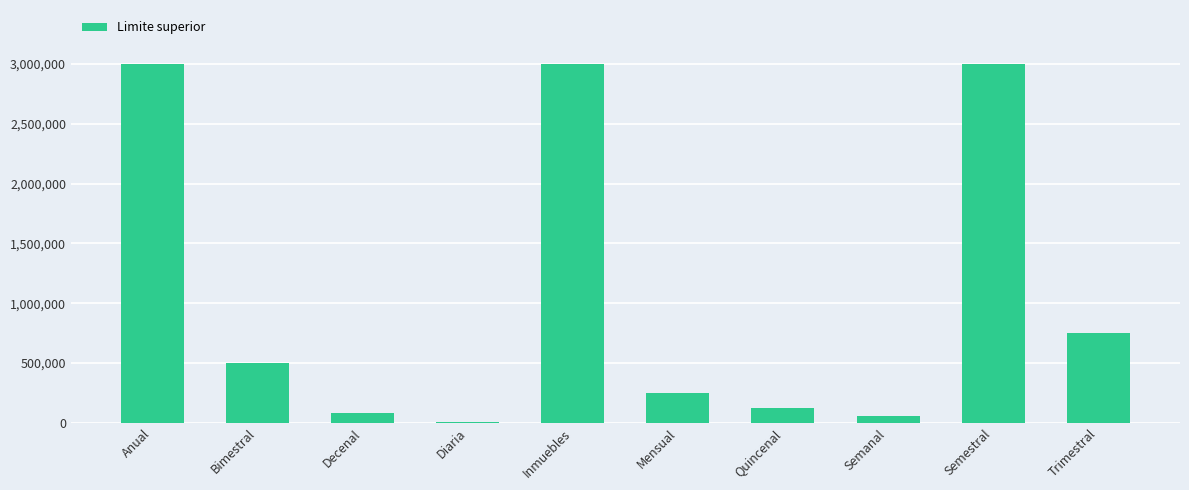

Is it true that the value at Bimestral is 203467.3?

False